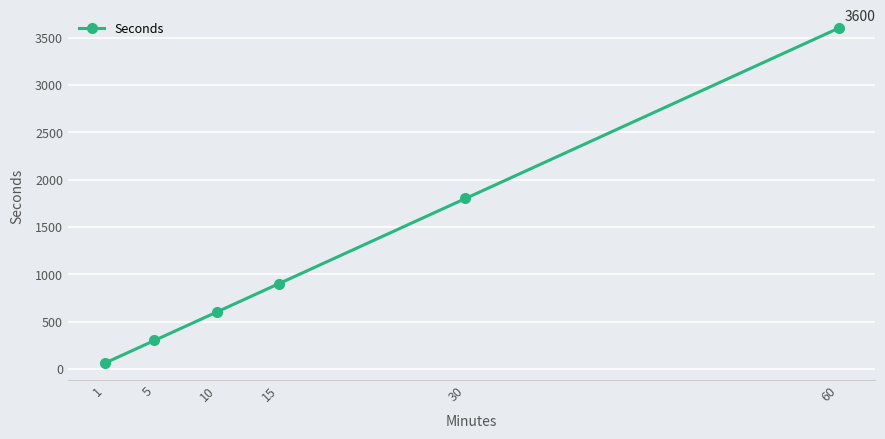

Between 10 and 60, which is larger?

60